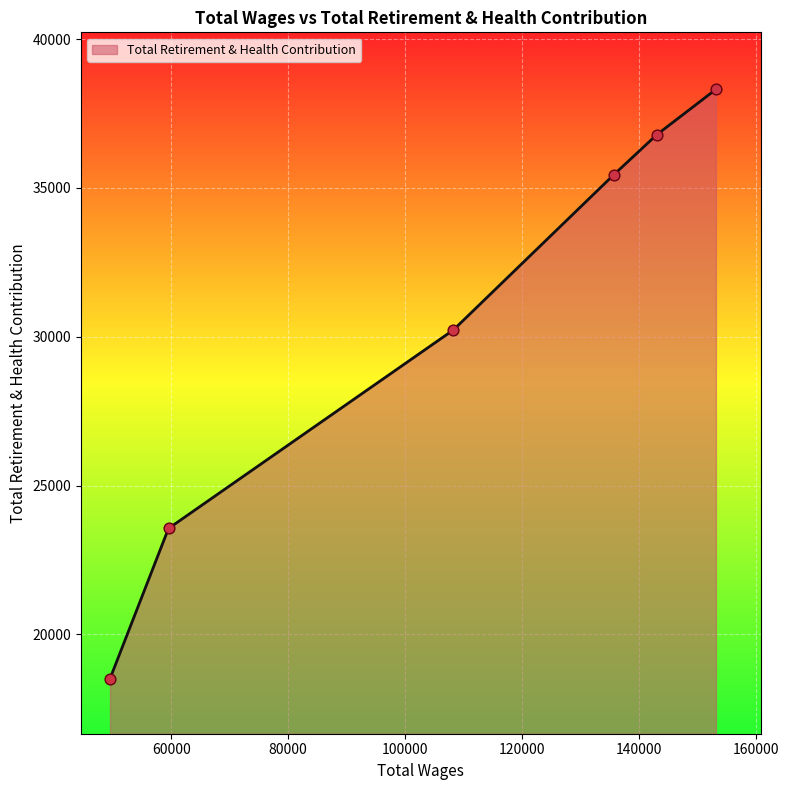

What is the difference between the second highest and second lowest values?

13229